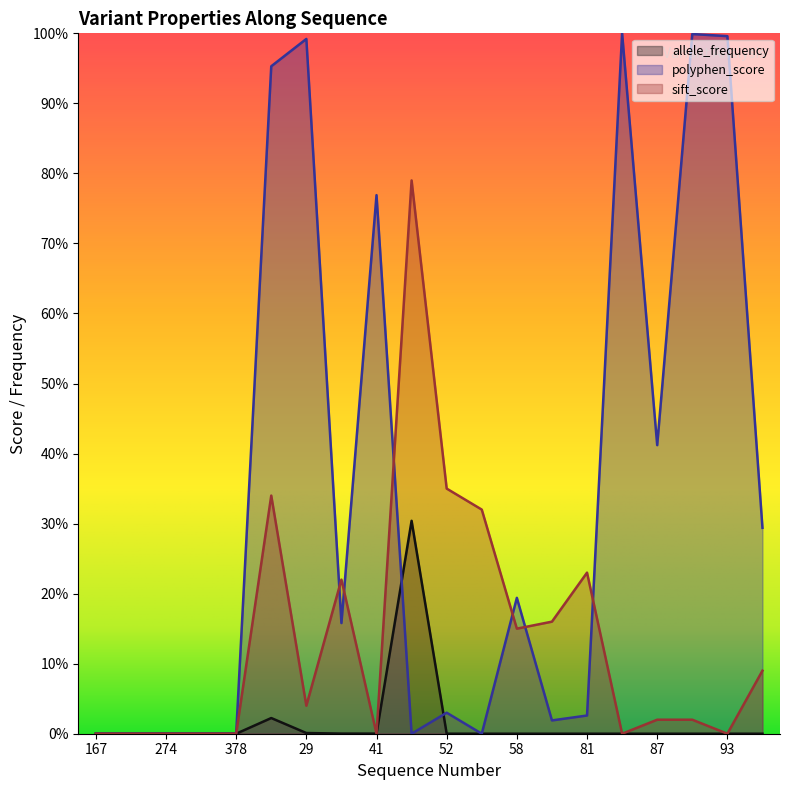

How many values in sift_score are above zero?

12